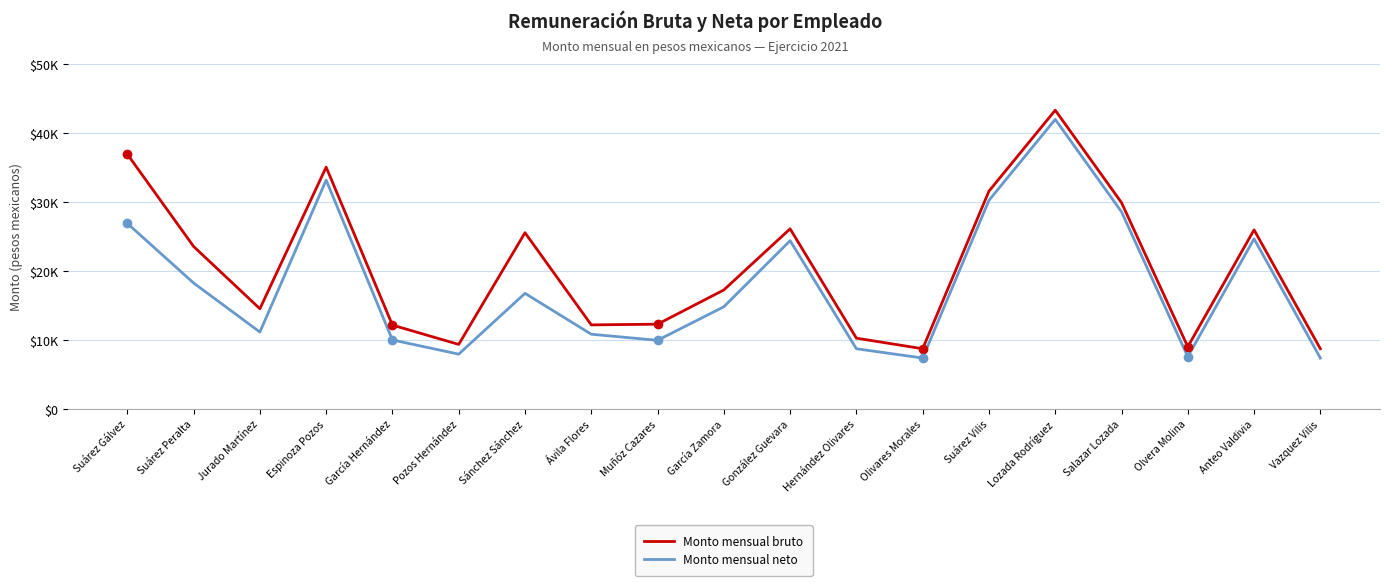

Is this an area chart (filled region under the line)?

No